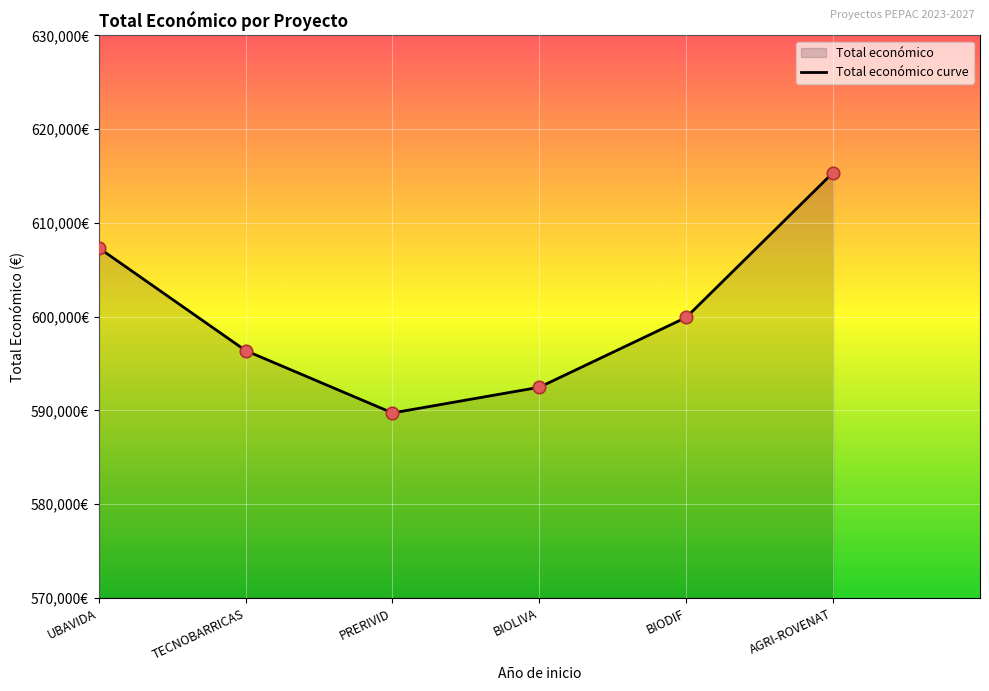

What is the change in value from TECNOBARRICAS to BIOLIVA?

-3909